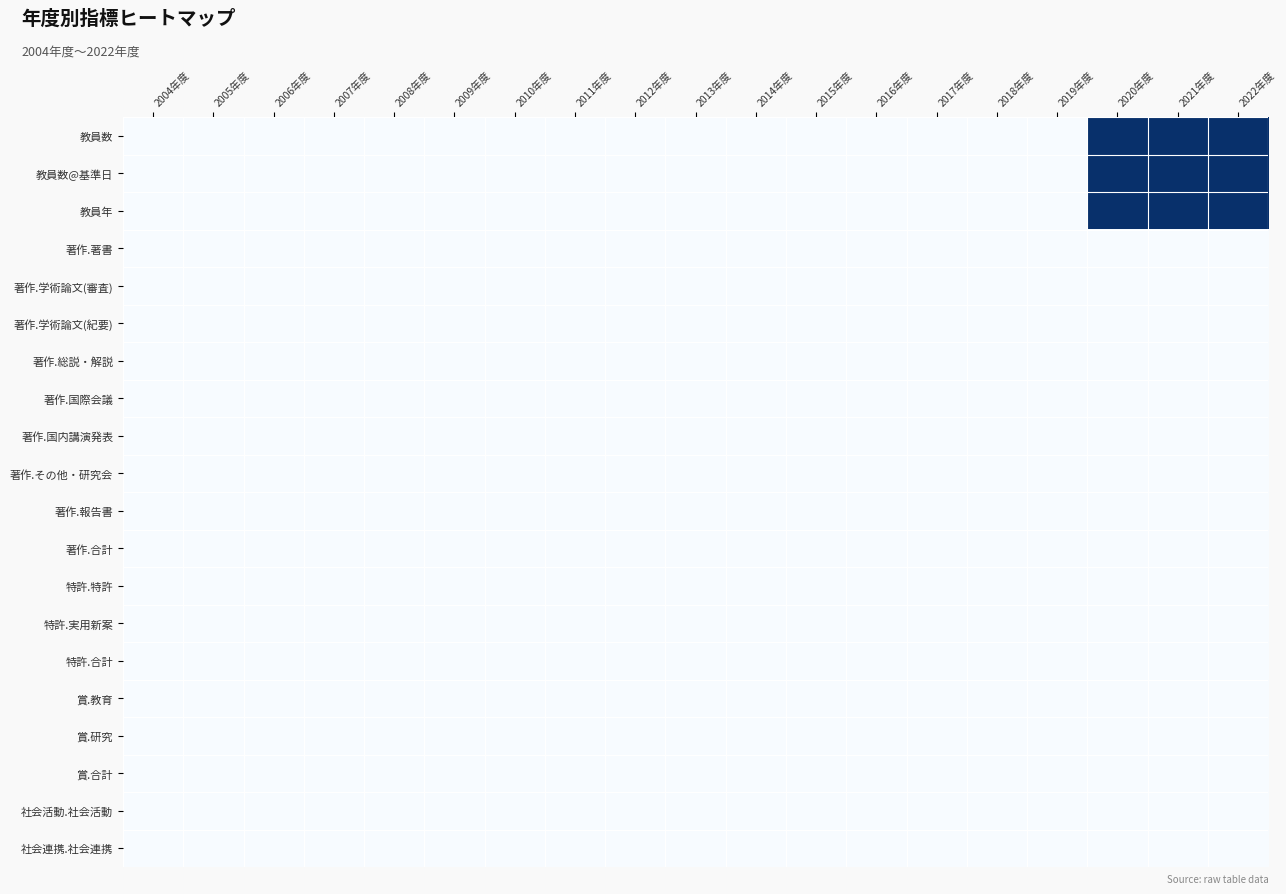

Reading left to right, transcribe all the data shown in this chart.

教員数: 2004年度=0	2005年度=0	2006年度=0	2007年度=0	2008年度=0	2009年度=0	2010年度=0	2011年度=0	2012年度=0	2013年度=0	2014年度=0	2015年度=0	2016年度=0	2017年度=0	2018年度=0	2019年度=0	2020年度=1	2021年度=1	2022年度=1
教員数@基準日: 2004年度=0	2005年度=0	2006年度=0	2007年度=0	2008年度=0	2009年度=0	2010年度=0	2011年度=0	2012年度=0	2013年度=0	2014年度=0	2015年度=0	2016年度=0	2017年度=0	2018年度=0	2019年度=0	2020年度=1	2021年度=1	2022年度=1
教員年: 2004年度=0	2005年度=0	2006年度=0	2007年度=0	2008年度=0	2009年度=0	2010年度=0	2011年度=0	2012年度=0	2013年度=0	2014年度=0	2015年度=0	2016年度=0	2017年度=0	2018年度=0	2019年度=0	2020年度=1	2021年度=1	2022年度=1
著作.著書: 2004年度=0	2005年度=0	2006年度=0	2007年度=0	2008年度=0	2009年度=0	2010年度=0	2011年度=0	2012年度=0	2013年度=0	2014年度=0	2015年度=0	2016年度=0	2017年度=0	2018年度=0	2019年度=0	2020年度=0	2021年度=0	2022年度=0
著作.学術論文(審査): 2004年度=0	2005年度=0	2006年度=0	2007年度=0	2008年度=0	2009年度=0	2010年度=0	2011年度=0	2012年度=0	2013年度=0	2014年度=0	2015年度=0	2016年度=0	2017年度=0	2018年度=0	2019年度=0	2020年度=0	2021年度=0	2022年度=0
著作.学術論文(紀要): 2004年度=0	2005年度=0	2006年度=0	2007年度=0	2008年度=0	2009年度=0	2010年度=0	2011年度=0	2012年度=0	2013年度=0	2014年度=0	2015年度=0	2016年度=0	2017年度=0	2018年度=0	2019年度=0	2020年度=0	2021年度=0	2022年度=0
著作.総説・解説: 2004年度=0	2005年度=0	2006年度=0	2007年度=0	2008年度=0	2009年度=0	2010年度=0	2011年度=0	2012年度=0	2013年度=0	2014年度=0	2015年度=0	2016年度=0	2017年度=0	2018年度=0	2019年度=0	2020年度=0	2021年度=0	2022年度=0
著作.国際会議: 2004年度=0	2005年度=0	2006年度=0	2007年度=0	2008年度=0	2009年度=0	2010年度=0	2011年度=0	2012年度=0	2013年度=0	2014年度=0	2015年度=0	2016年度=0	2017年度=0	2018年度=0	2019年度=0	2020年度=0	2021年度=0	2022年度=0
著作.国内講演発表: 2004年度=0	2005年度=0	2006年度=0	2007年度=0	2008年度=0	2009年度=0	2010年度=0	2011年度=0	2012年度=0	2013年度=0	2014年度=0	2015年度=0	2016年度=0	2017年度=0	2018年度=0	2019年度=0	2020年度=0	2021年度=0	2022年度=0
著作.その他・研究会: 2004年度=0	2005年度=0	2006年度=0	2007年度=0	2008年度=0	2009年度=0	2010年度=0	2011年度=0	2012年度=0	2013年度=0	2014年度=0	2015年度=0	2016年度=0	2017年度=0	2018年度=0	2019年度=0	2020年度=0	2021年度=0	2022年度=0
著作.報告書: 2004年度=0	2005年度=0	2006年度=0	2007年度=0	2008年度=0	2009年度=0	2010年度=0	2011年度=0	2012年度=0	2013年度=0	2014年度=0	2015年度=0	2016年度=0	2017年度=0	2018年度=0	2019年度=0	2020年度=0	2021年度=0	2022年度=0
著作.合計: 2004年度=0	2005年度=0	2006年度=0	2007年度=0	2008年度=0	2009年度=0	2010年度=0	2011年度=0	2012年度=0	2013年度=0	2014年度=0	2015年度=0	2016年度=0	2017年度=0	2018年度=0	2019年度=0	2020年度=0	2021年度=0	2022年度=0
特許.特許: 2004年度=0	2005年度=0	2006年度=0	2007年度=0	2008年度=0	2009年度=0	2010年度=0	2011年度=0	2012年度=0	2013年度=0	2014年度=0	2015年度=0	2016年度=0	2017年度=0	2018年度=0	2019年度=0	2020年度=0	2021年度=0	2022年度=0
特許.実用新案: 2004年度=0	2005年度=0	2006年度=0	2007年度=0	2008年度=0	2009年度=0	2010年度=0	2011年度=0	2012年度=0	2013年度=0	2014年度=0	2015年度=0	2016年度=0	2017年度=0	2018年度=0	2019年度=0	2020年度=0	2021年度=0	2022年度=0
特許.合計: 2004年度=0	2005年度=0	2006年度=0	2007年度=0	2008年度=0	2009年度=0	2010年度=0	2011年度=0	2012年度=0	2013年度=0	2014年度=0	2015年度=0	2016年度=0	2017年度=0	2018年度=0	2019年度=0	2020年度=0	2021年度=0	2022年度=0
賞.教育: 2004年度=0	2005年度=0	2006年度=0	2007年度=0	2008年度=0	2009年度=0	2010年度=0	2011年度=0	2012年度=0	2013年度=0	2014年度=0	2015年度=0	2016年度=0	2017年度=0	2018年度=0	2019年度=0	2020年度=0	2021年度=0	2022年度=0
賞.研究: 2004年度=0	2005年度=0	2006年度=0	2007年度=0	2008年度=0	2009年度=0	2010年度=0	2011年度=0	2012年度=0	2013年度=0	2014年度=0	2015年度=0	2016年度=0	2017年度=0	2018年度=0	2019年度=0	2020年度=0	2021年度=0	2022年度=0
賞.合計: 2004年度=0	2005年度=0	2006年度=0	2007年度=0	2008年度=0	2009年度=0	2010年度=0	2011年度=0	2012年度=0	2013年度=0	2014年度=0	2015年度=0	2016年度=0	2017年度=0	2018年度=0	2019年度=0	2020年度=0	2021年度=0	2022年度=0
社会活動.社会活動: 2004年度=0	2005年度=0	2006年度=0	2007年度=0	2008年度=0	2009年度=0	2010年度=0	2011年度=0	2012年度=0	2013年度=0	2014年度=0	2015年度=0	2016年度=0	2017年度=0	2018年度=0	2019年度=0	2020年度=0	2021年度=0	2022年度=0
社会連携.社会連携: 2004年度=0	2005年度=0	2006年度=0	2007年度=0	2008年度=0	2009年度=0	2010年度=0	2011年度=0	2012年度=0	2013年度=0	2014年度=0	2015年度=0	2016年度=0	2017年度=0	2018年度=0	2019年度=0	2020年度=0	2021年度=0	2022年度=0